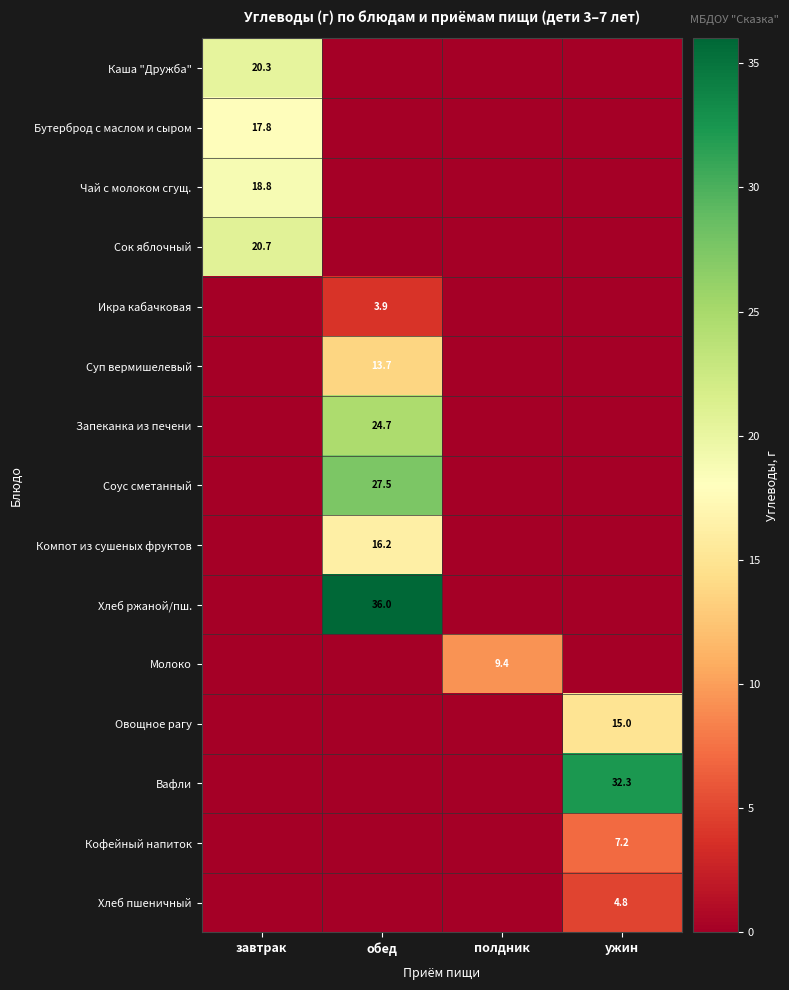

The value of Каша "Дружба" at завтрак is 12.1. True or false?

False